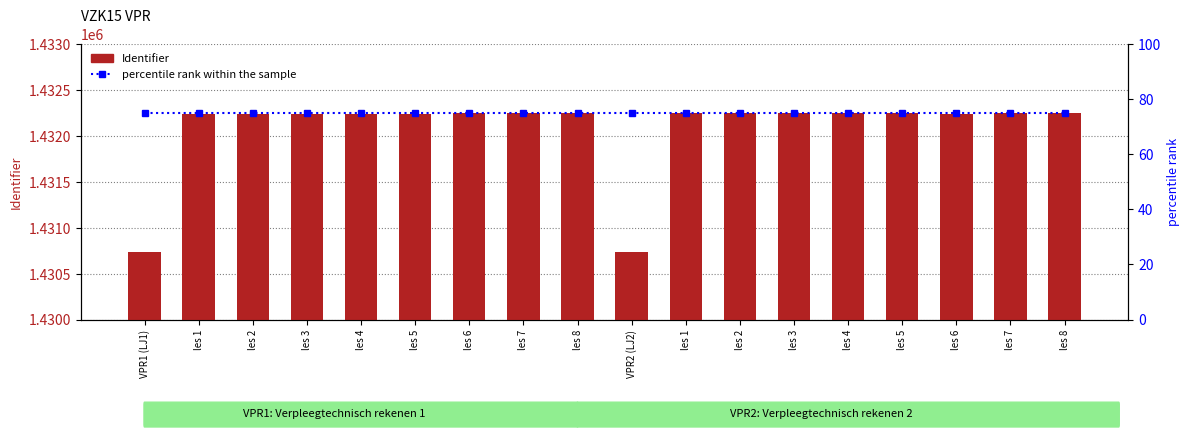

What is the label of the 9th bar from the left?

les 8